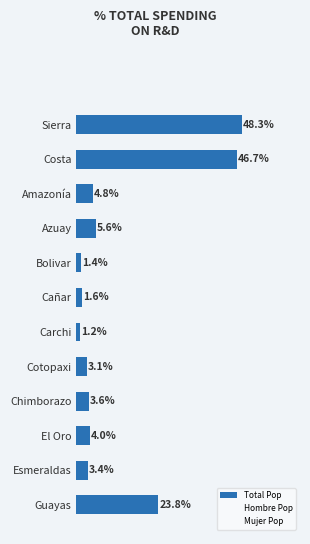

Rank the categories by value from lowest to highest.

Carchi, Bolivar, Cañar, Cotopaxi, Esmeraldas, Chimborazo, El Oro, Amazonía, Azuay, Guayas, Costa, Sierra